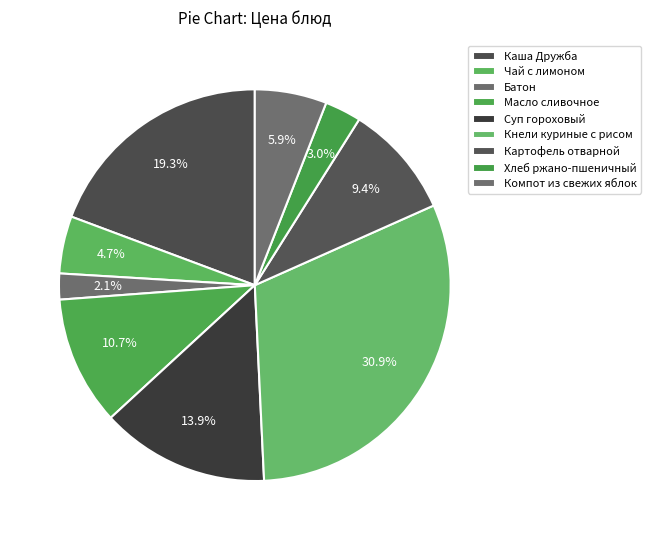

What percentage is the Хлеб ржано-пшеничный slice, to the nearest percent?

3%